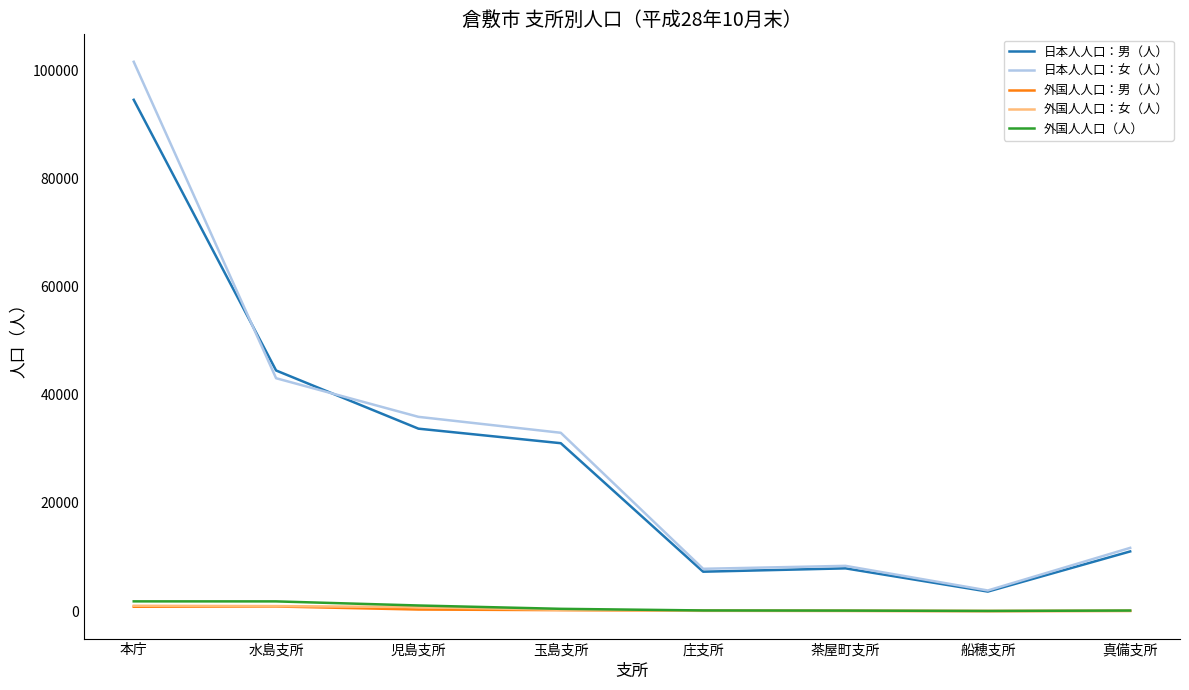

How many values in the 外国人人口：男（人） series are below 185?

4